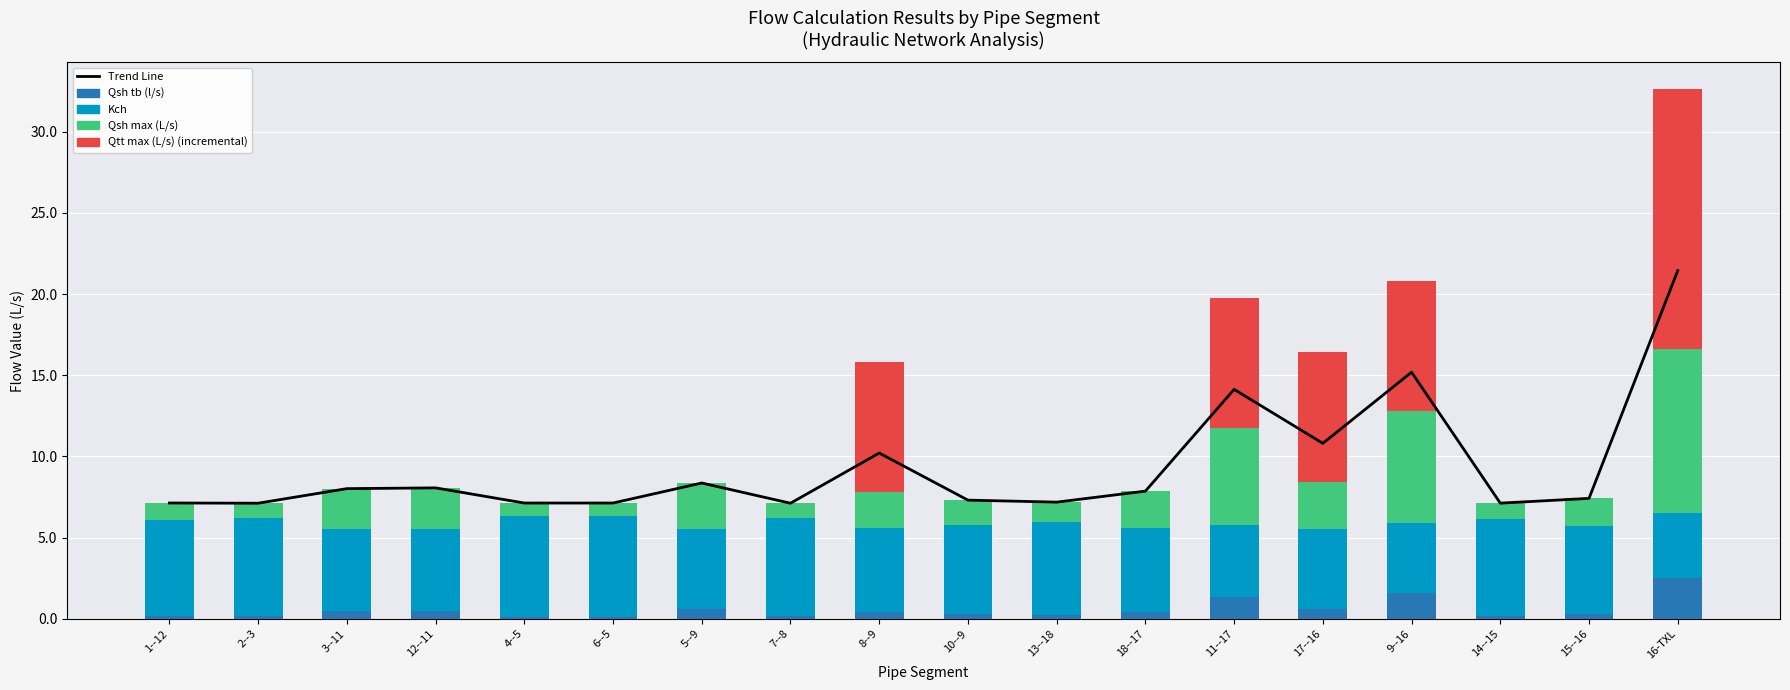

What is the total value across all series at 10--9?

14.6